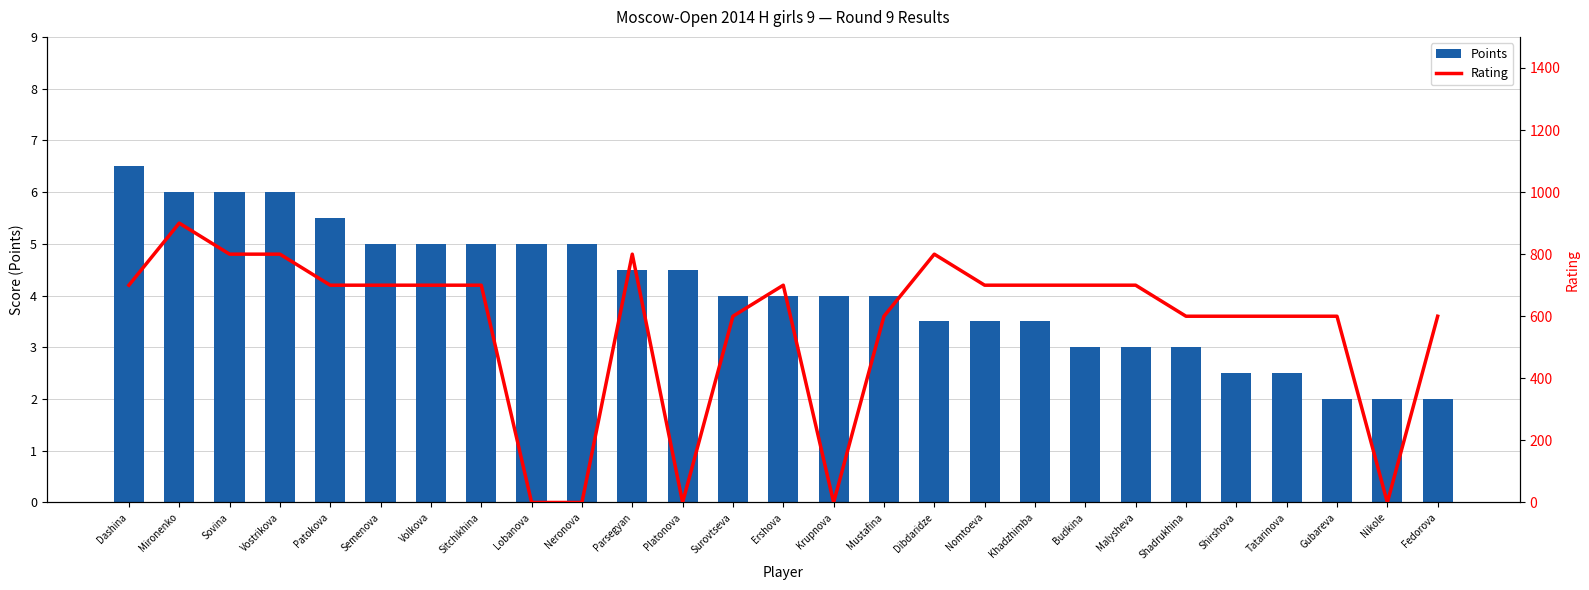

What is the value of the Rating bar at the 17th from the left?

800.0